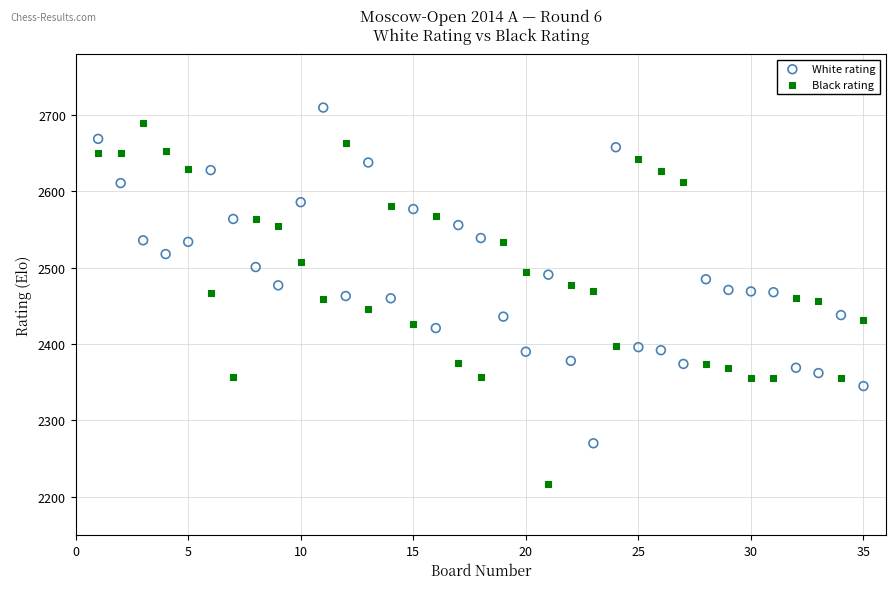

What is the X range (max minus min) for the scatter plot?

34